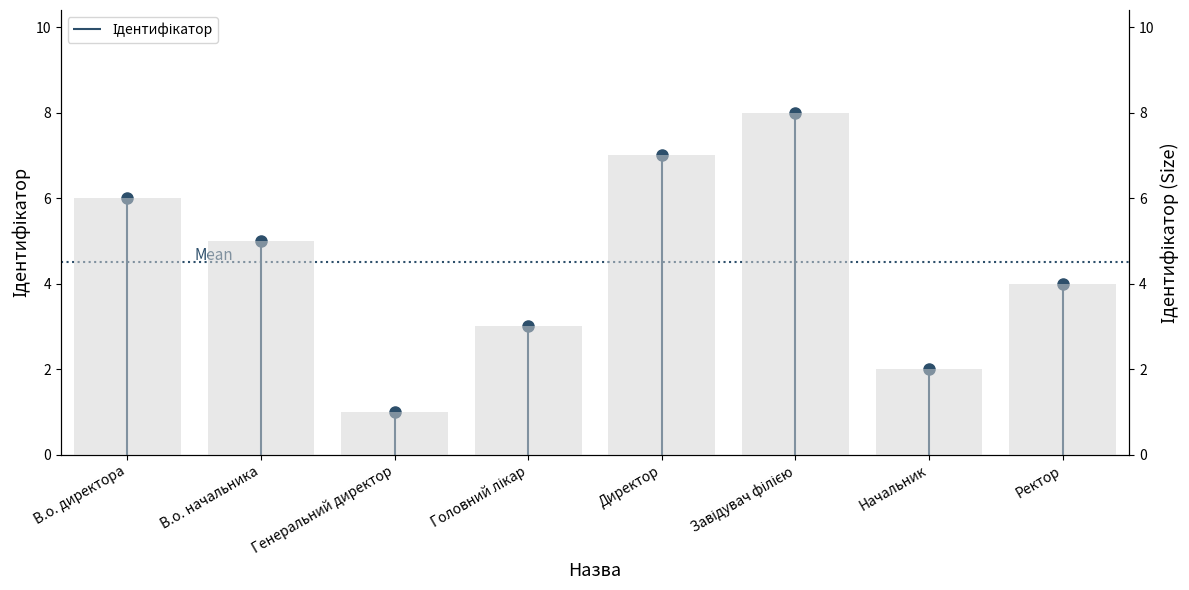

What is the smallest value displayed?

1